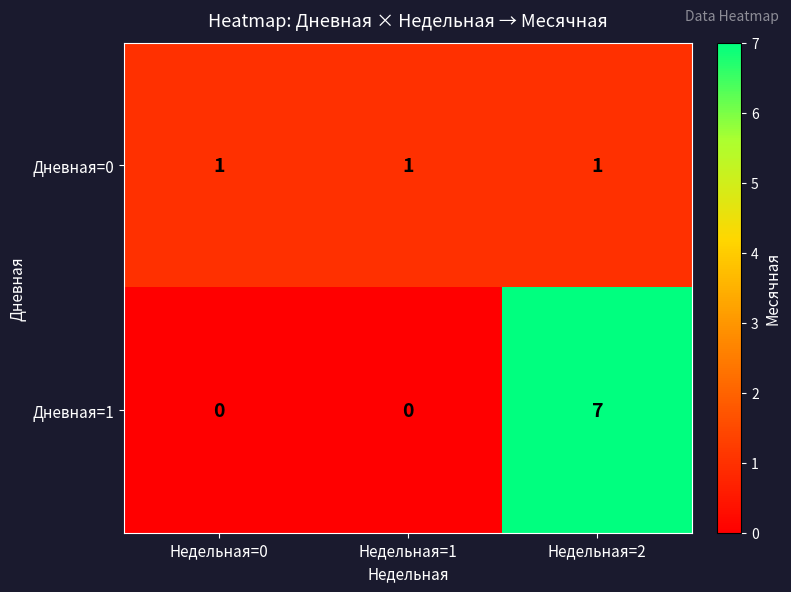

Which series changed the most between Недельная=0 and Недельная=2?

Дневная=1